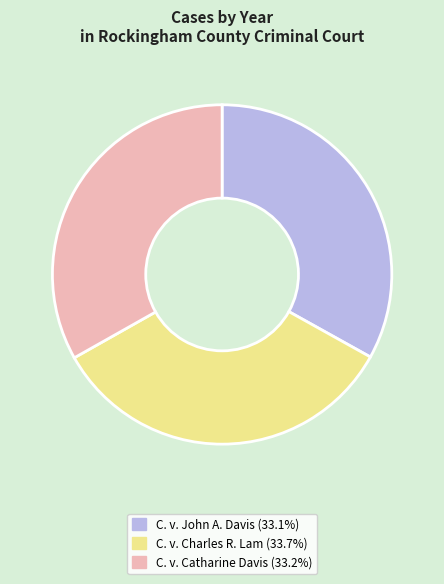

Is there a majority slice in this chart?

No